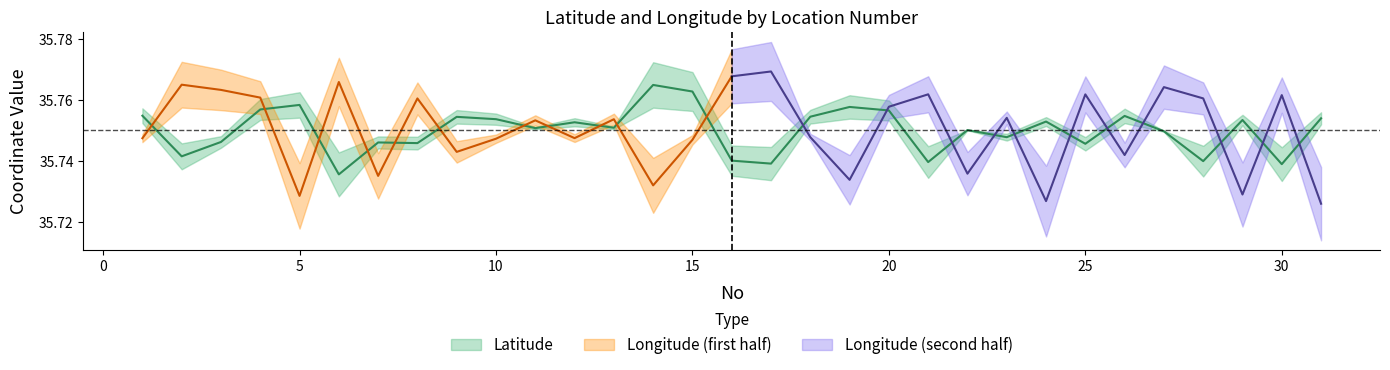

What is the sum of all values?

1108.3